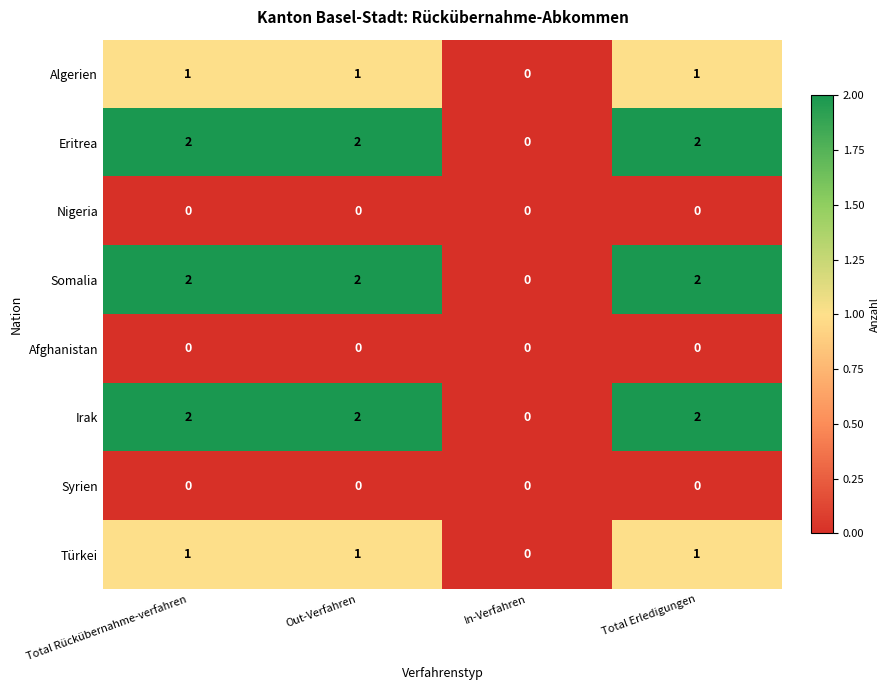

What is the total value across all series at Total Rückübernahme-verfahren?

8